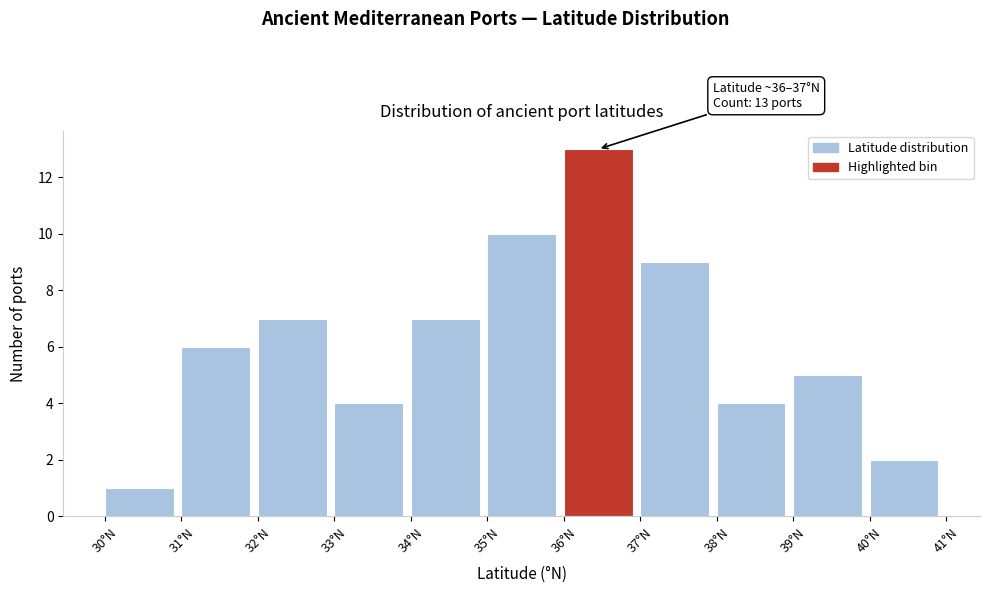

Over which range of the x-axis is the bar tallest?

36 to 37